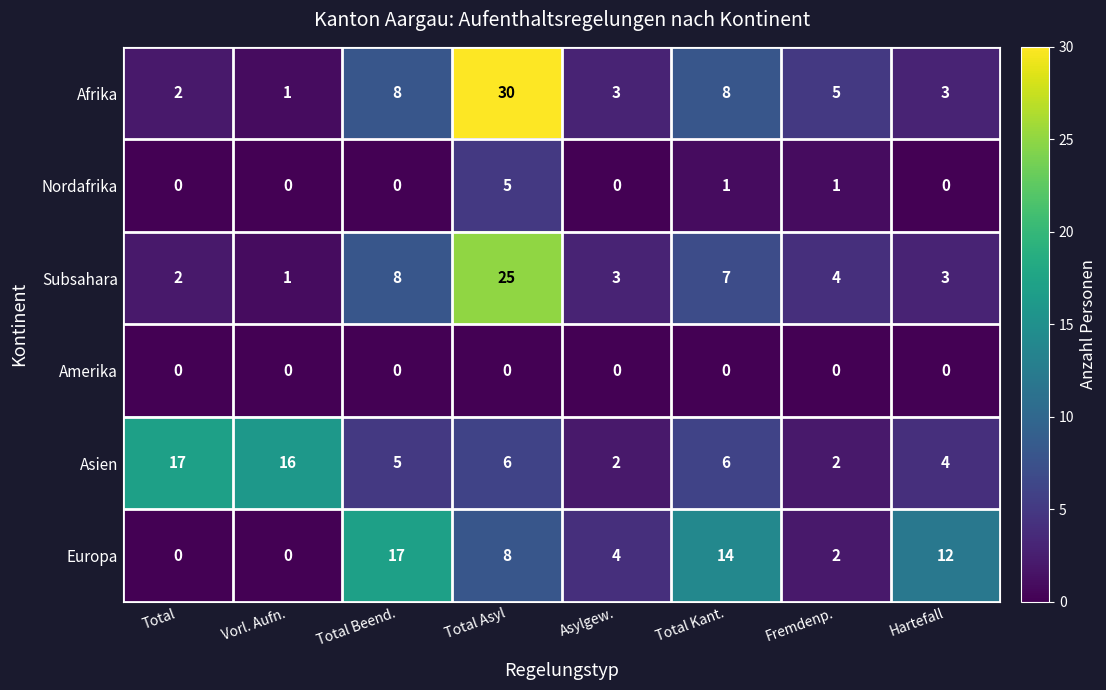

Rank the series at Total Kant. from lowest to highest value.

Amerika, Nordafrika, Asien, Subsahara, Afrika, Europa